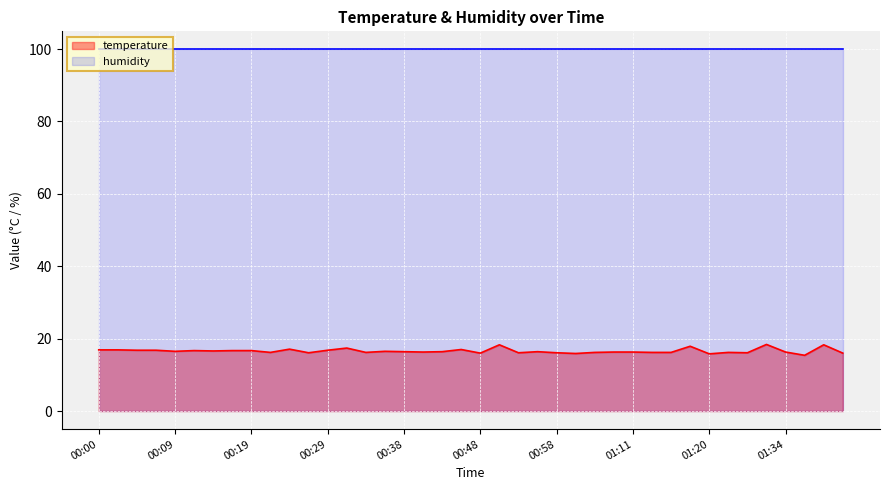

How many values exceed 16?

35